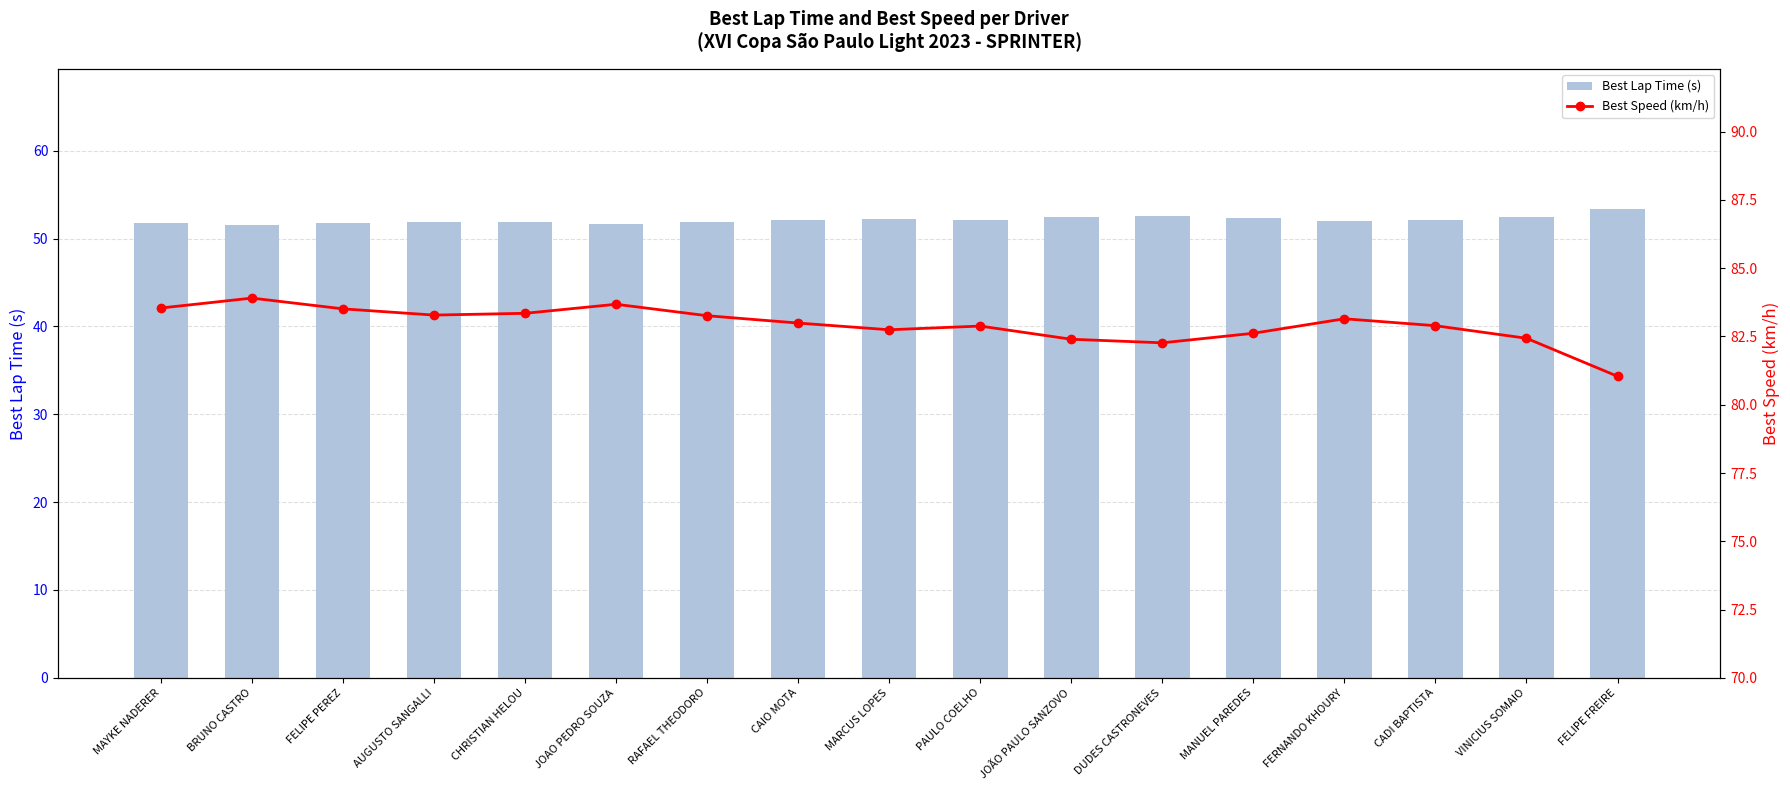

Is it true that Best Speed (km/h) equals 82.9 at PAULO COELHO?

True